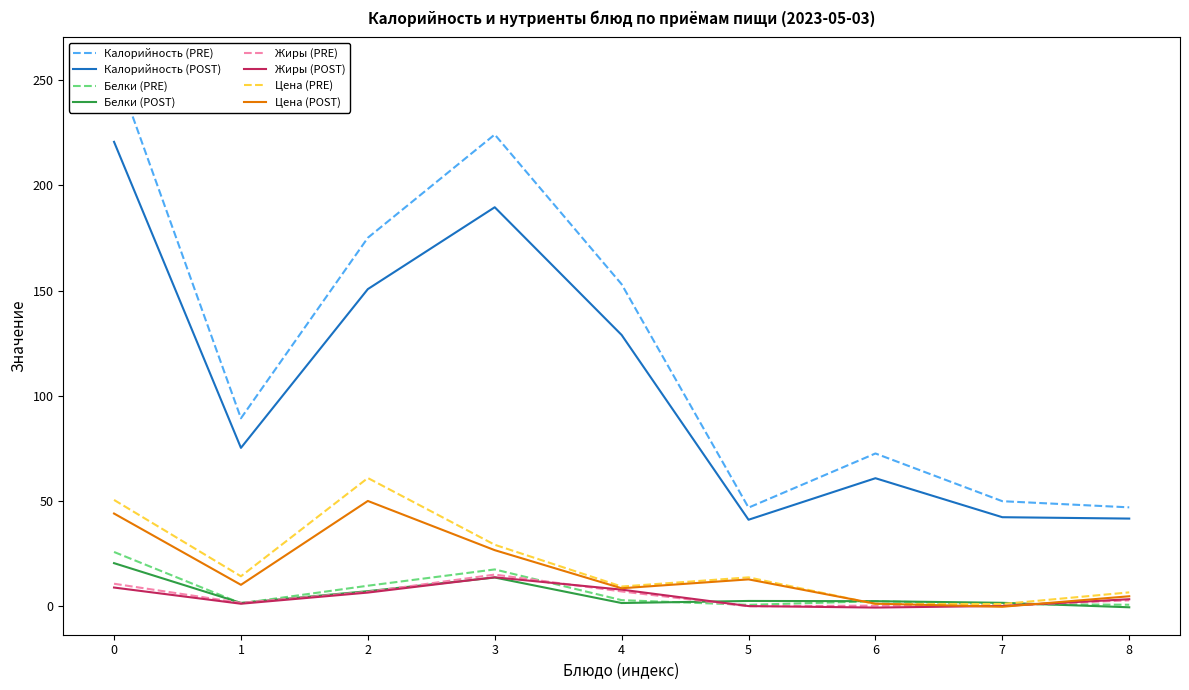

Rank the series by their maximum value, from lowest to highest.

Жиры, Белки, Цена, Калорийность